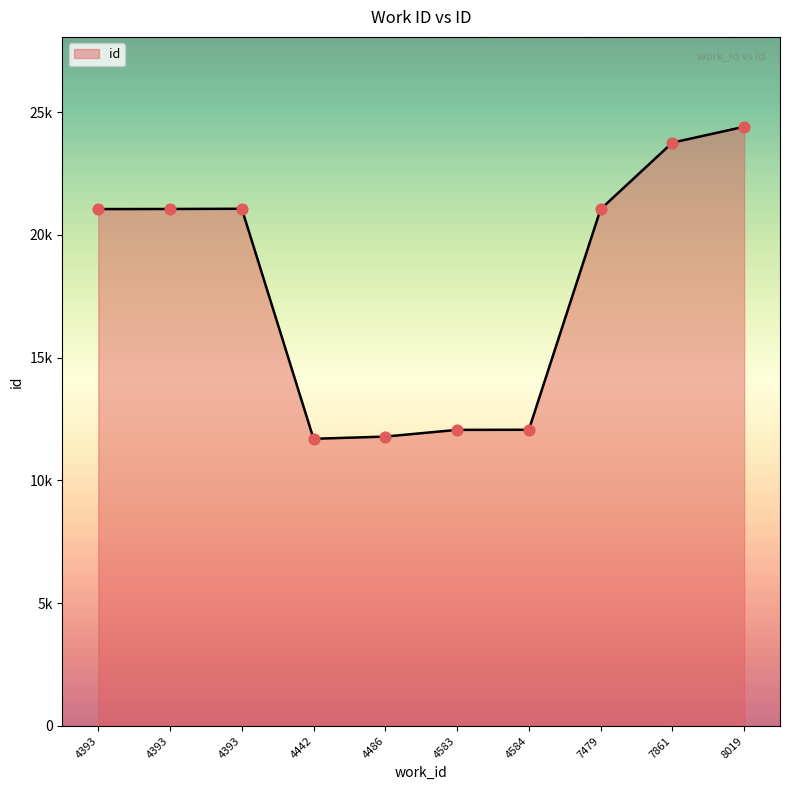

Approximately how many times larger is the value at 4393 compared to 8019?

0.9